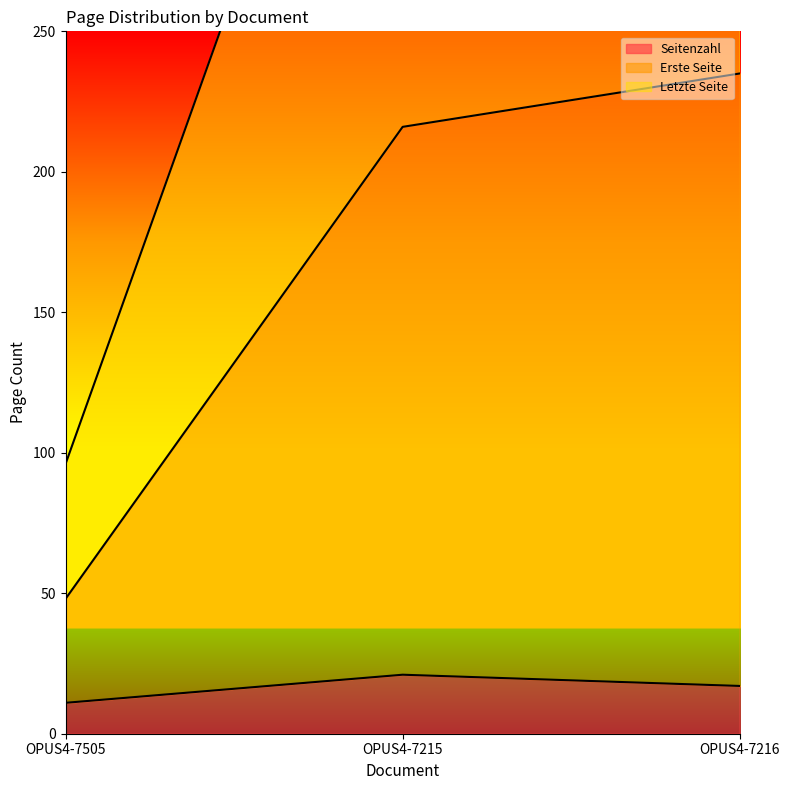

How many lines are shown in the chart?

3